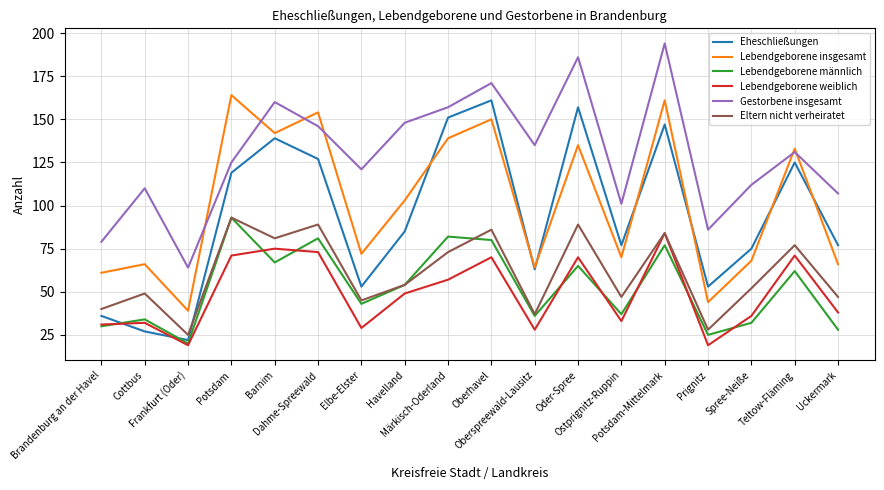

What are all the series names shown in the legend?

Eheschließungen, Lebendgeborene insgesamt, Lebendgeborene männlich, Lebendgeborene weiblich, Gestorbene insgesamt, Eltern nicht verheiratet